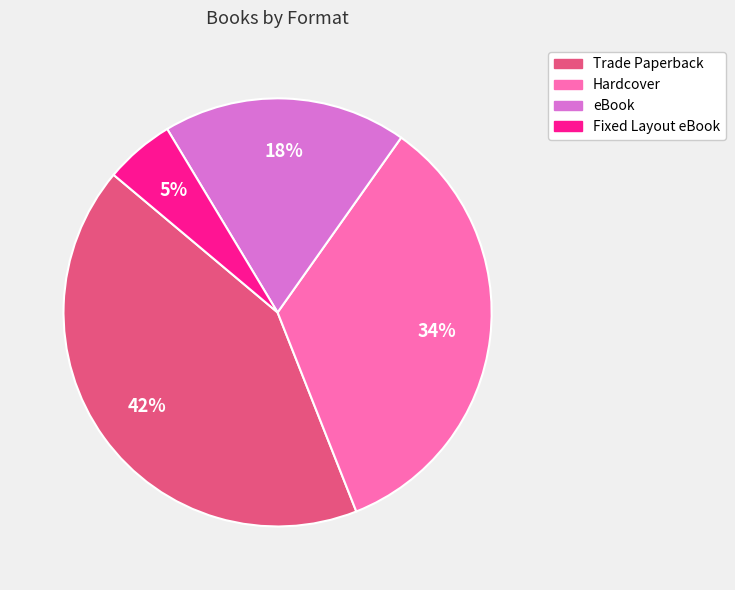

True or false: Fixed Layout eBook accounts for 5% of the total.

True